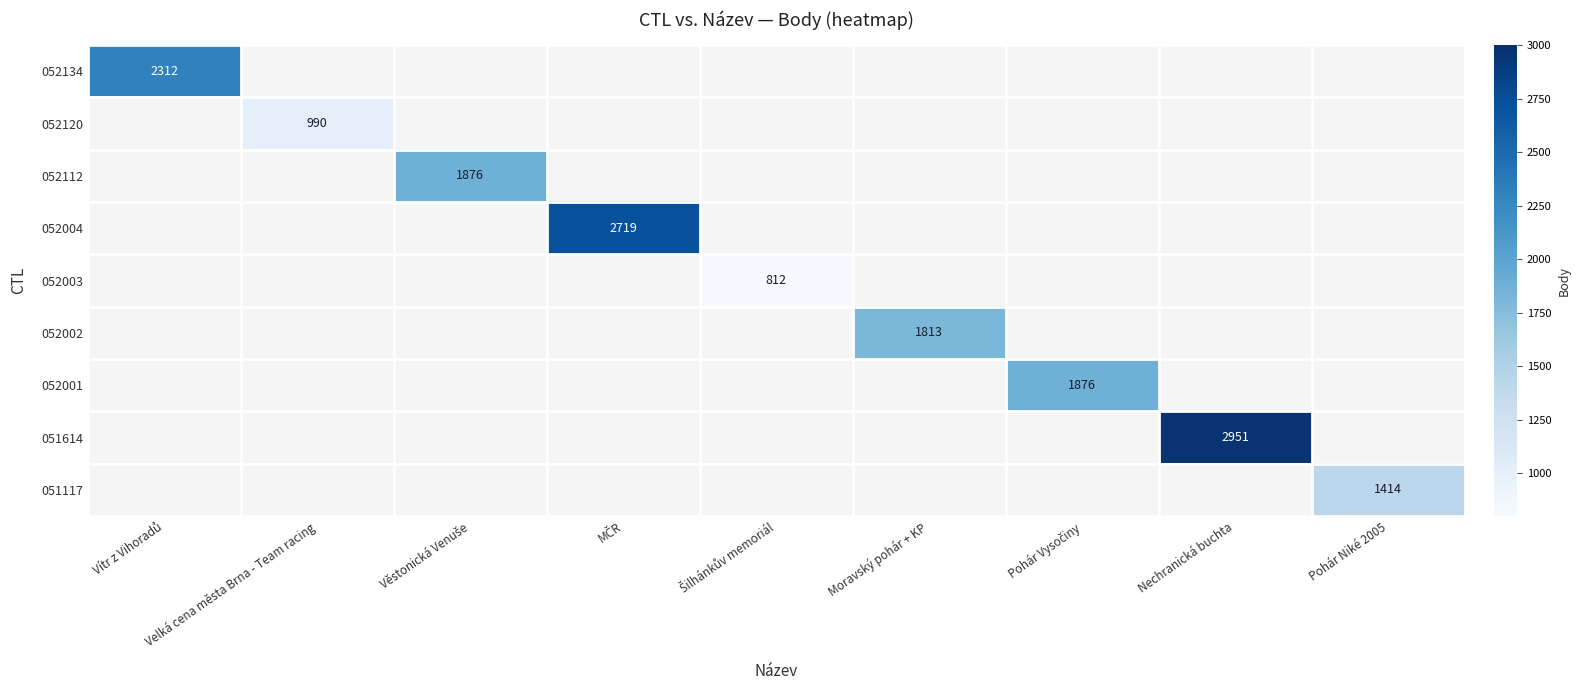

Count the number of data series in this chart.

9